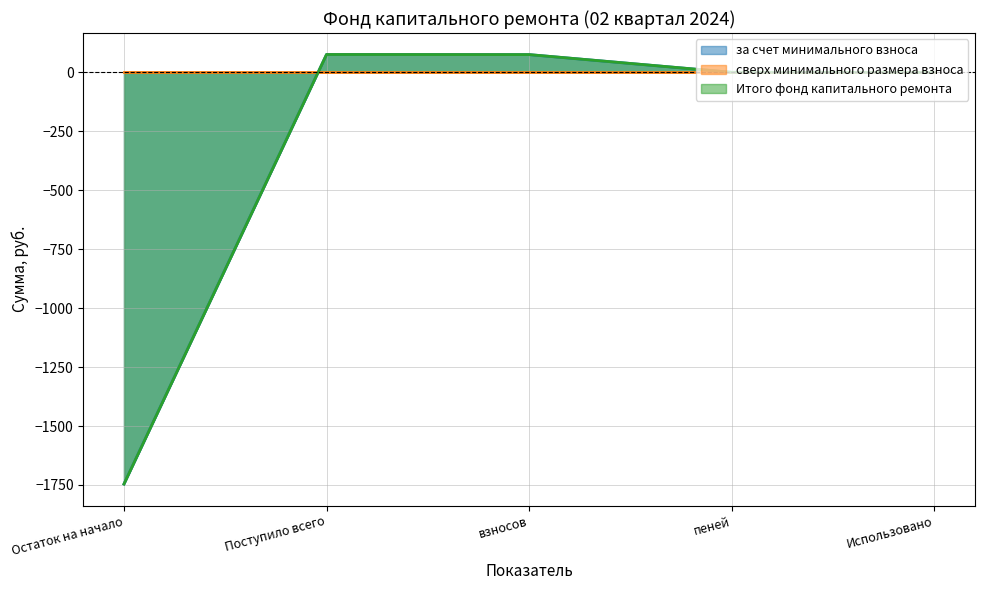

Reading left to right, list all the values displayed in this chart.

за счет минимального взноса: Остаток на начало=-1746.2	Поступило всего=76.1	взносов=75.7	пеней=0.4	Использовано=0.0
Итого фонд капитального ремонта: Остаток на начало=-1746.2	Поступило всего=76.1	взносов=75.7	пеней=0.4	Использовано=0.0